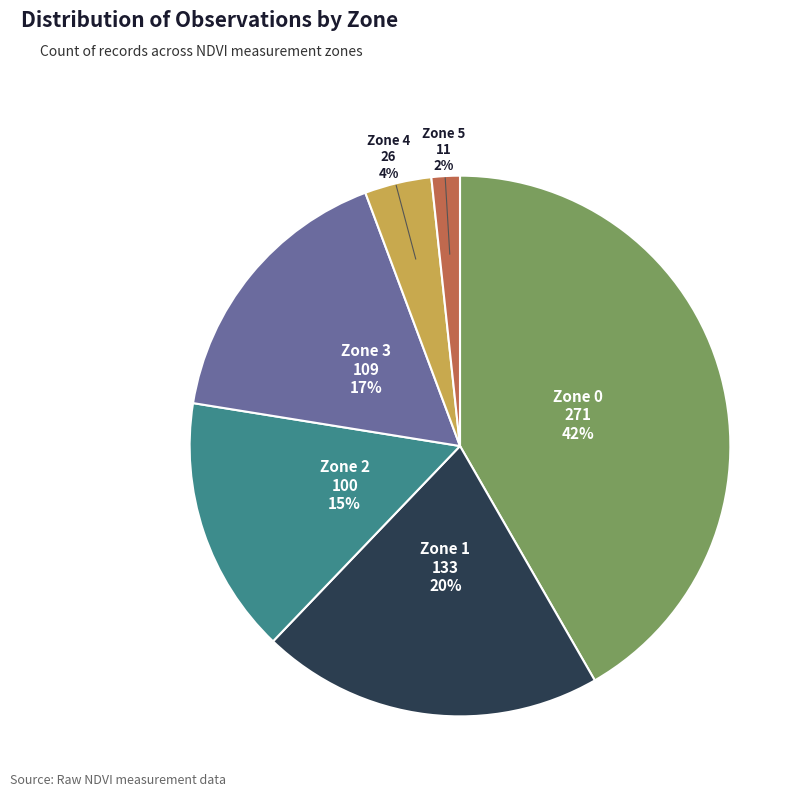

Do Zone 0 and Zone 3 together represent more than half of the pie?

Yes